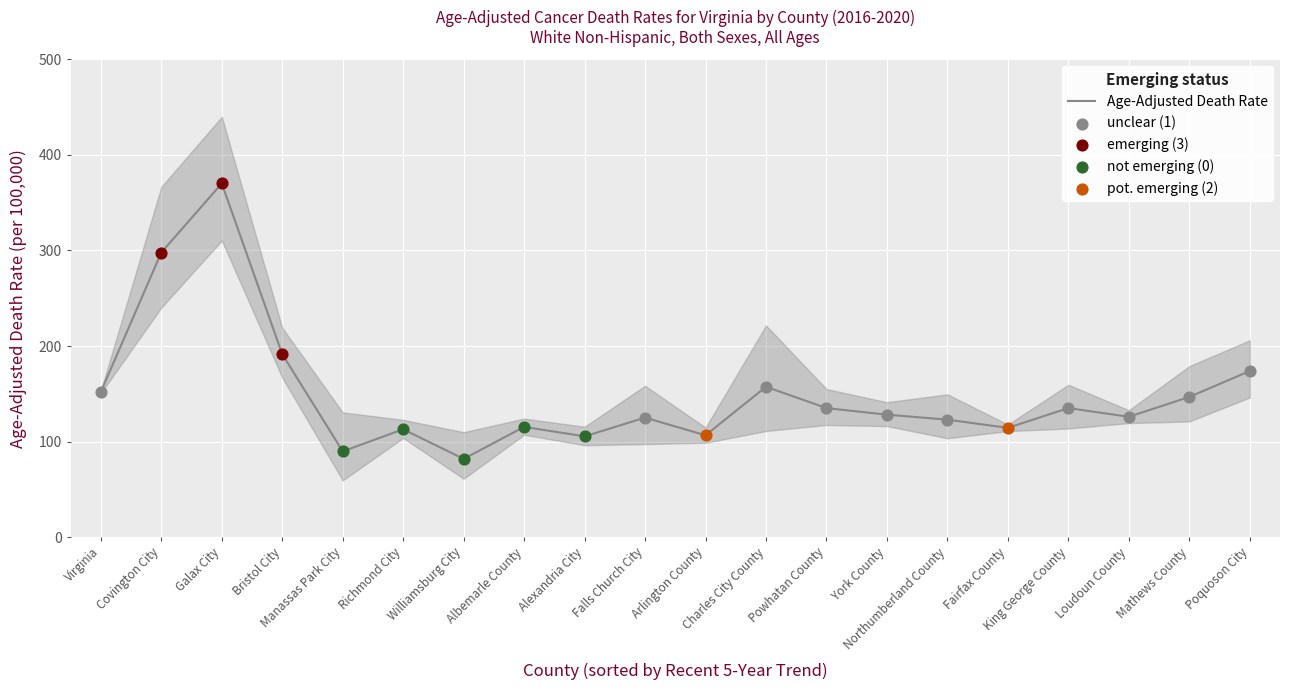

Approximately how many times larger is the value at Alexandria City compared to Poquoson City?

0.6